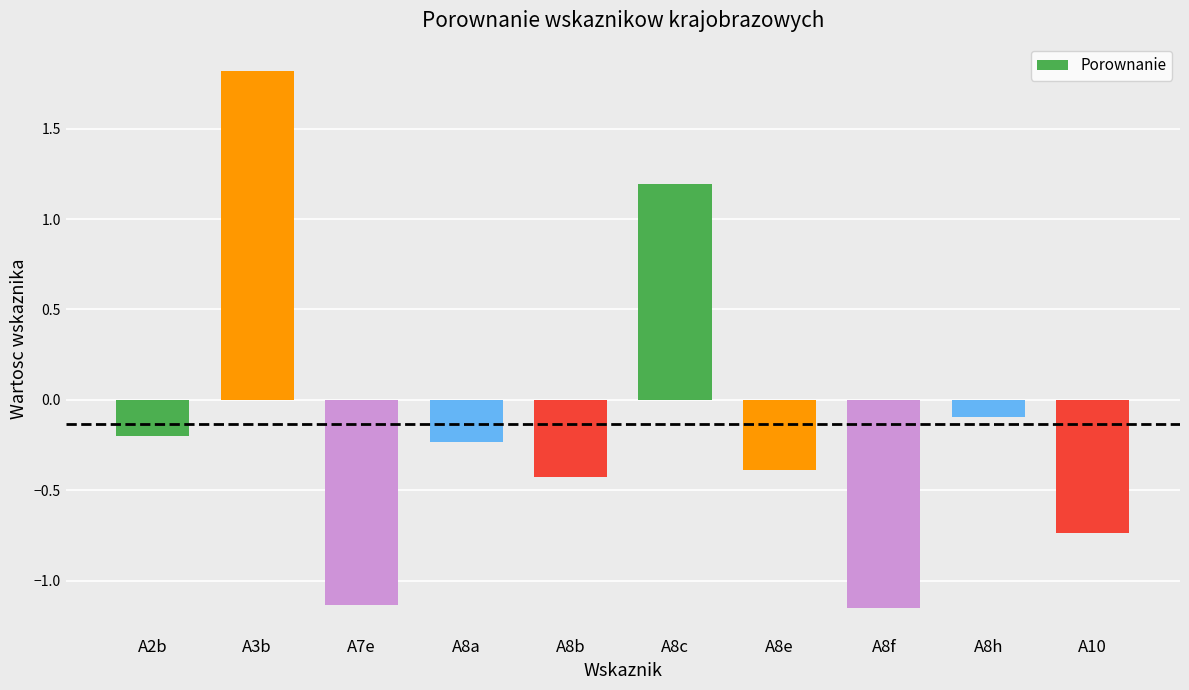

What is the maximum value shown in the chart?

1.8